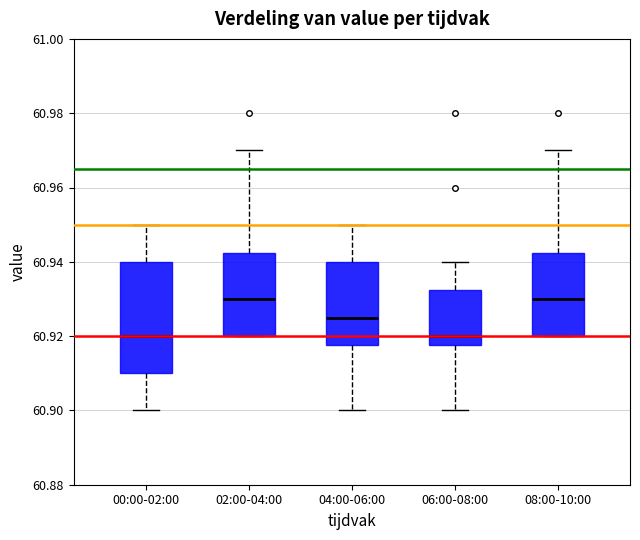

Reading left to right, transcribe this box plot: for each box, give where its median line is, the range the box spans, and where its two whiskers end, as read against the y-axis. The values are not printed on the chart, so give them approximately, as read against the axis.

00:00-02:00: median 60.920, box 60.910 to 60.940, whiskers 60.900 to 60.950
02:00-04:00: median 60.930, box 60.920 to 60.942, whiskers 60.920 to 60.970
04:00-06:00: median 60.926, box 60.918 to 60.940, whiskers 60.900 to 60.950
06:00-08:00: median 60.920, box 60.918 to 60.932, whiskers 60.900 to 60.940
08:00-10:00: median 60.930, box 60.920 to 60.942, whiskers 60.920 to 60.970